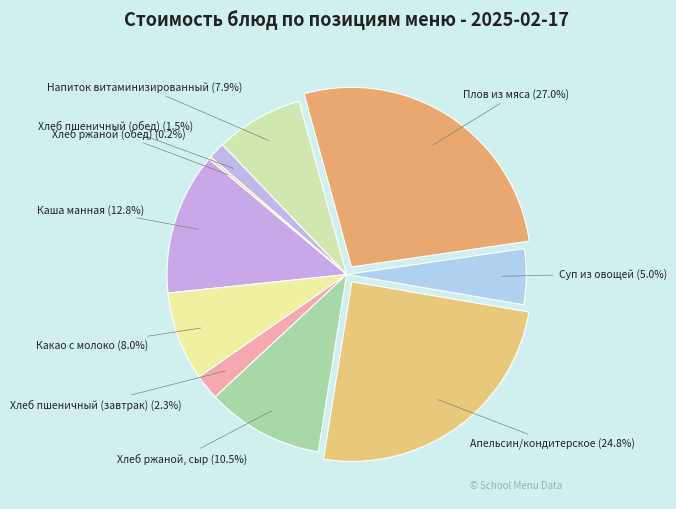

Which category has the biggest portion of the pie?

Плов из мяса